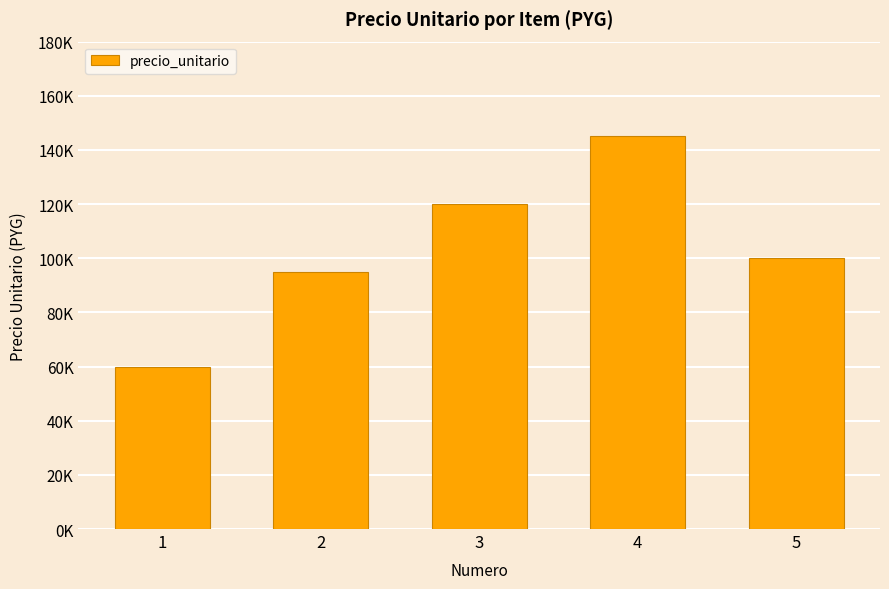

At which category does the chart reach its minimum across all series?

1